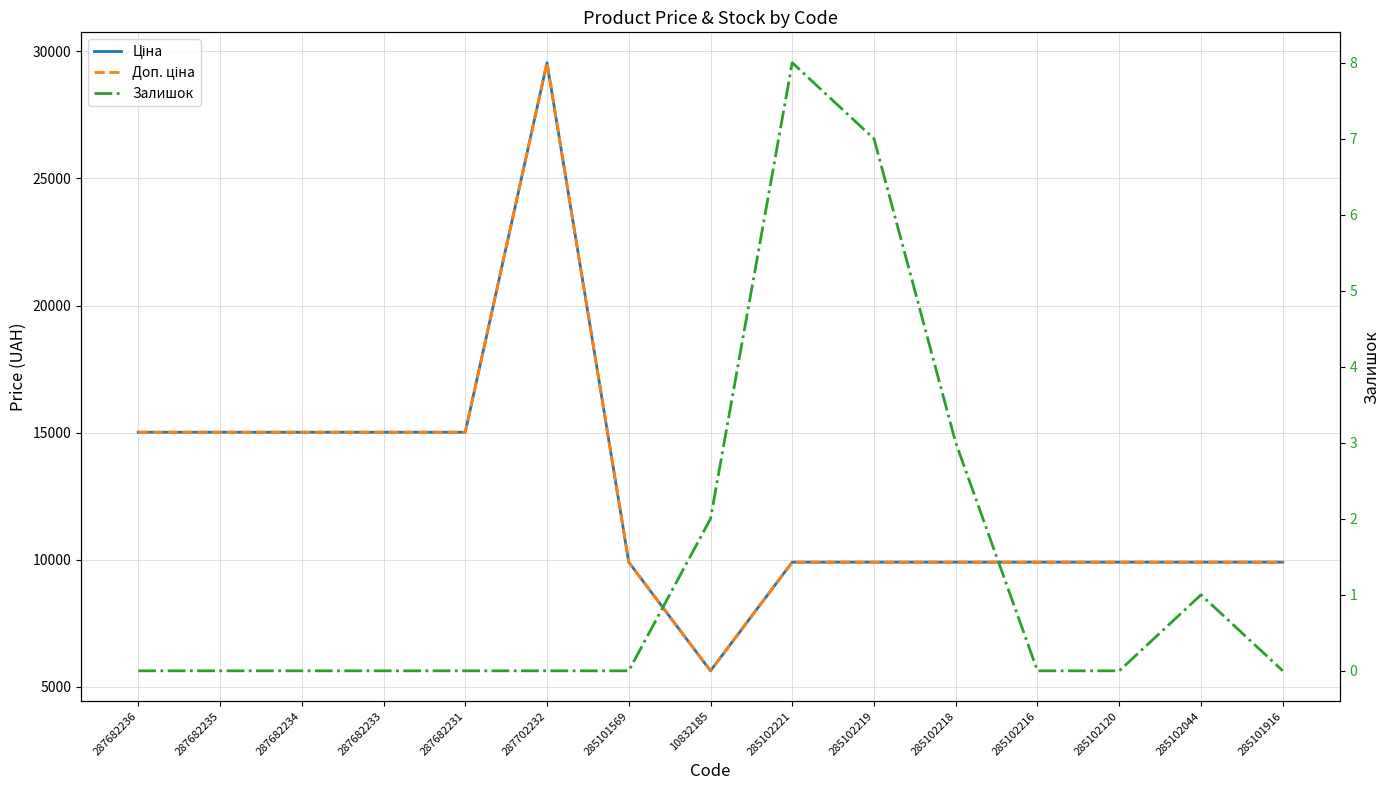

True or false: Ціна has more than 1 interior local peaks.

False